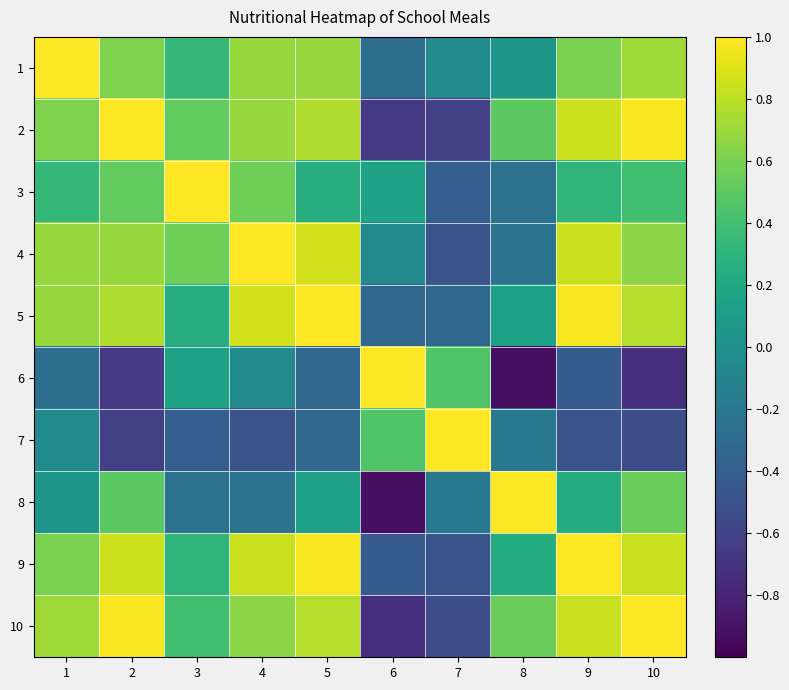

Rank the series at 10 from highest to lowest value.

10, 2, 9, 5, 1, 4, 8, 3, 7, 6